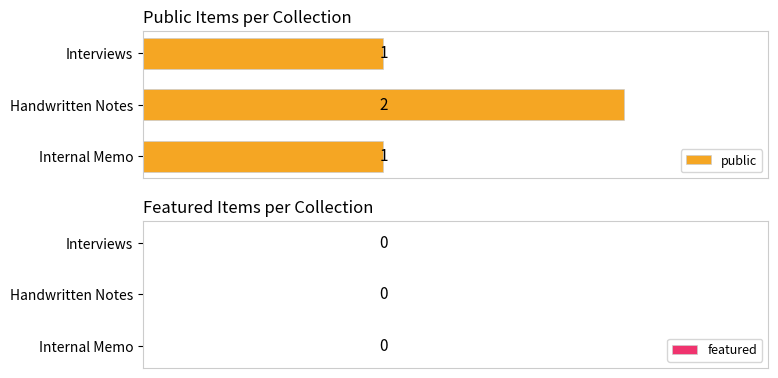

How many categories are shown in the chart?

3